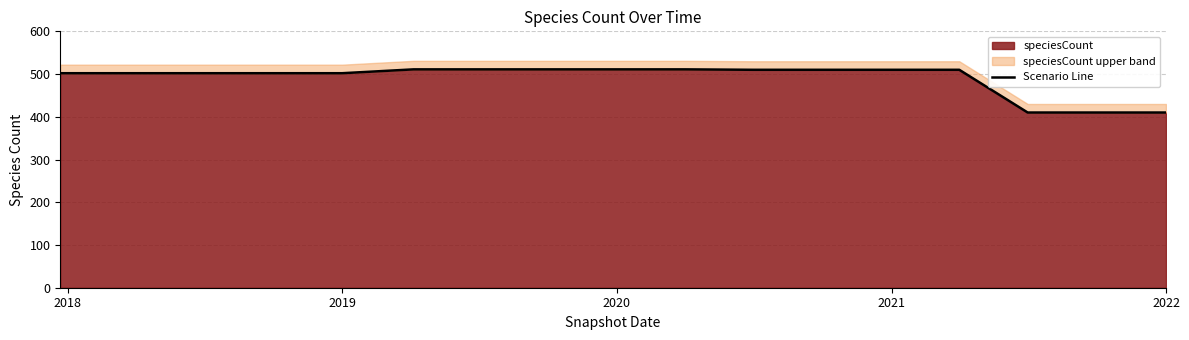

What is the highest value of the speciesCount series?

511